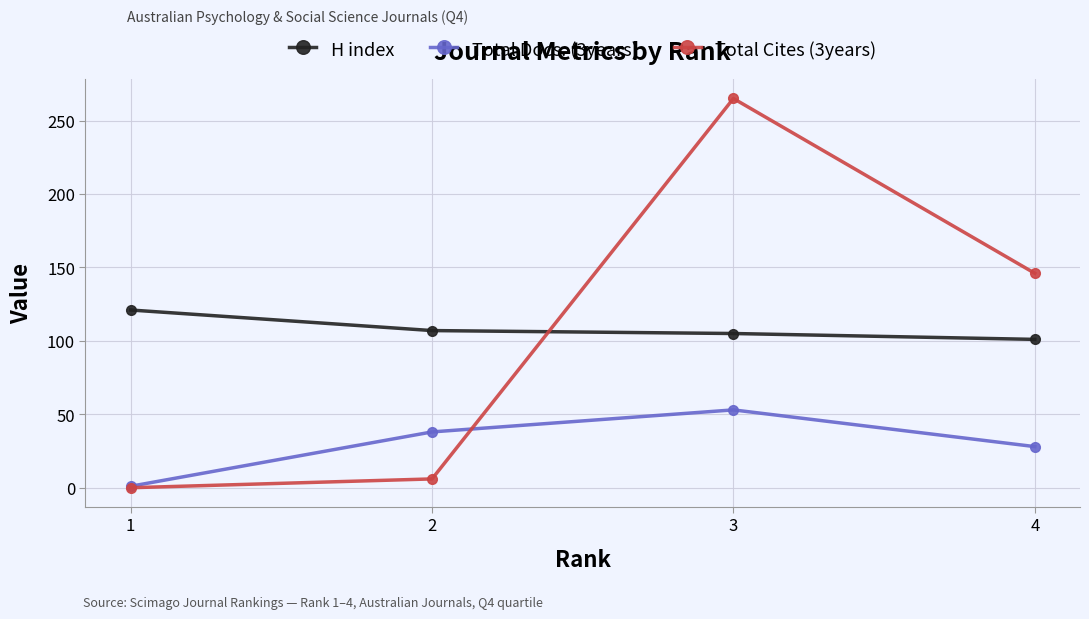

How many data points in Total Docs. (3years) are less than 38?

2